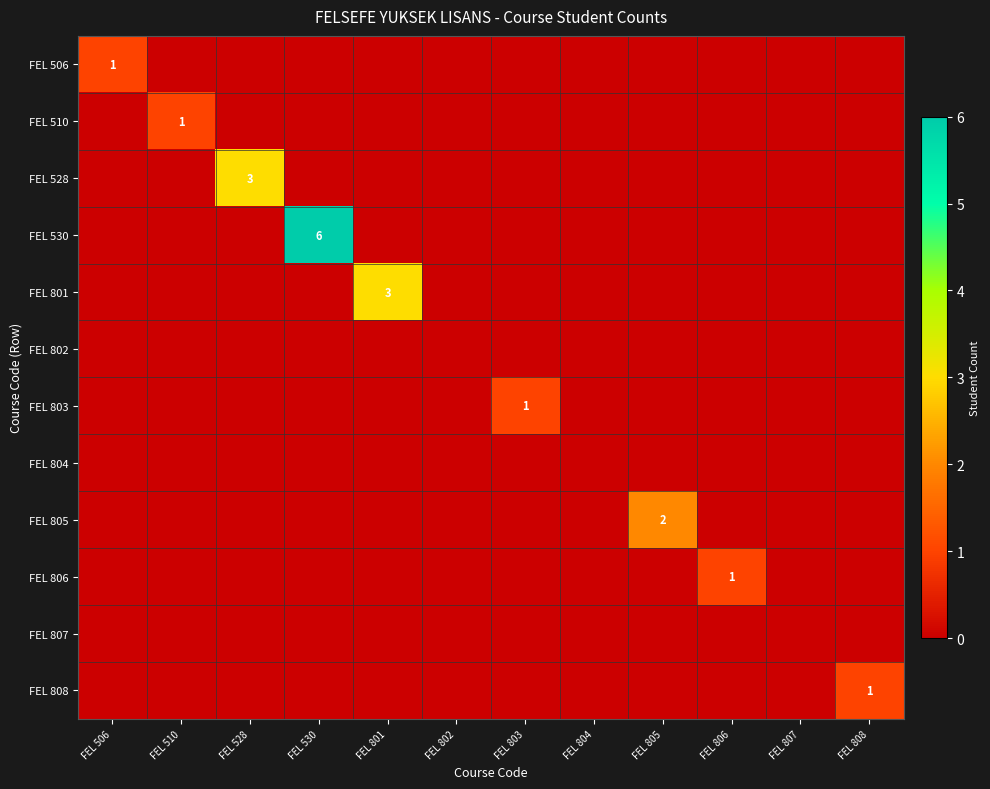

Is it true that FEL 806 equals 0 at FEL 806?

False